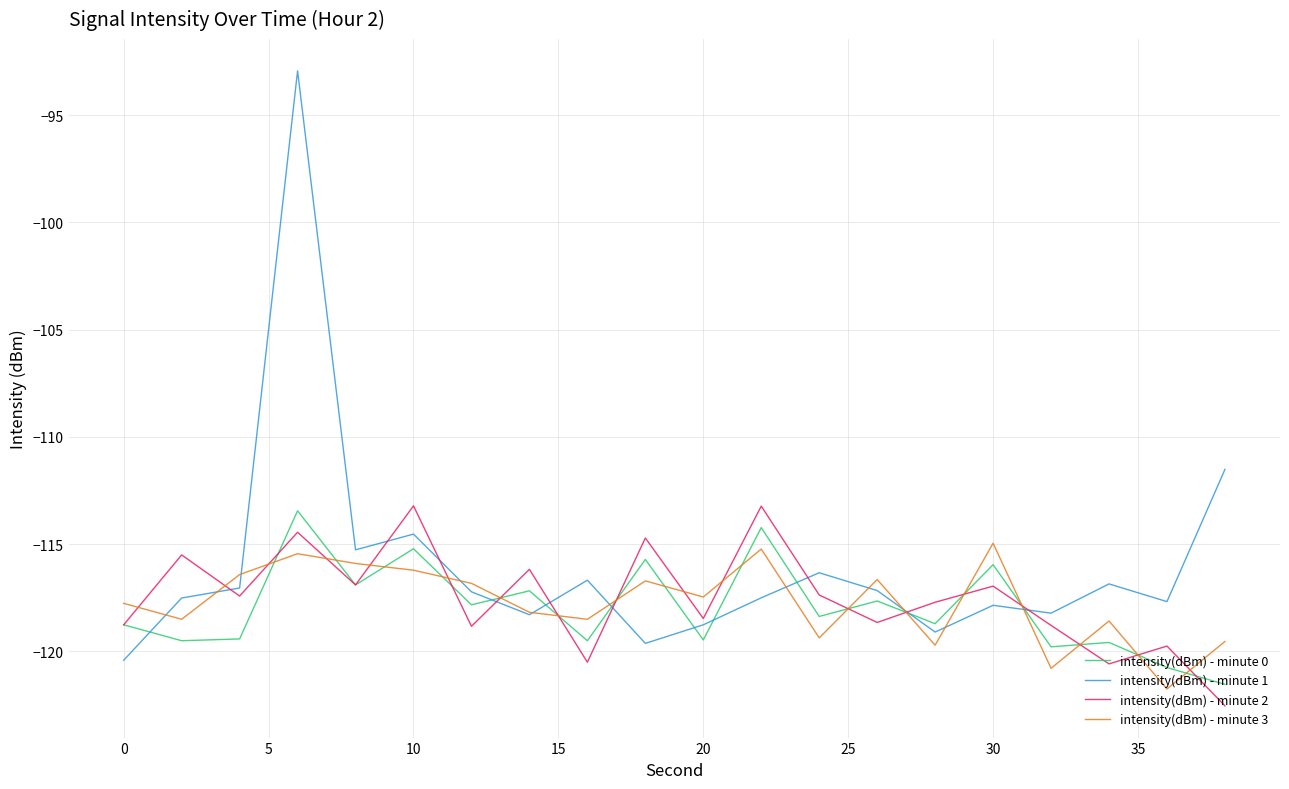

Is this an area chart (filled region under the line)?

No